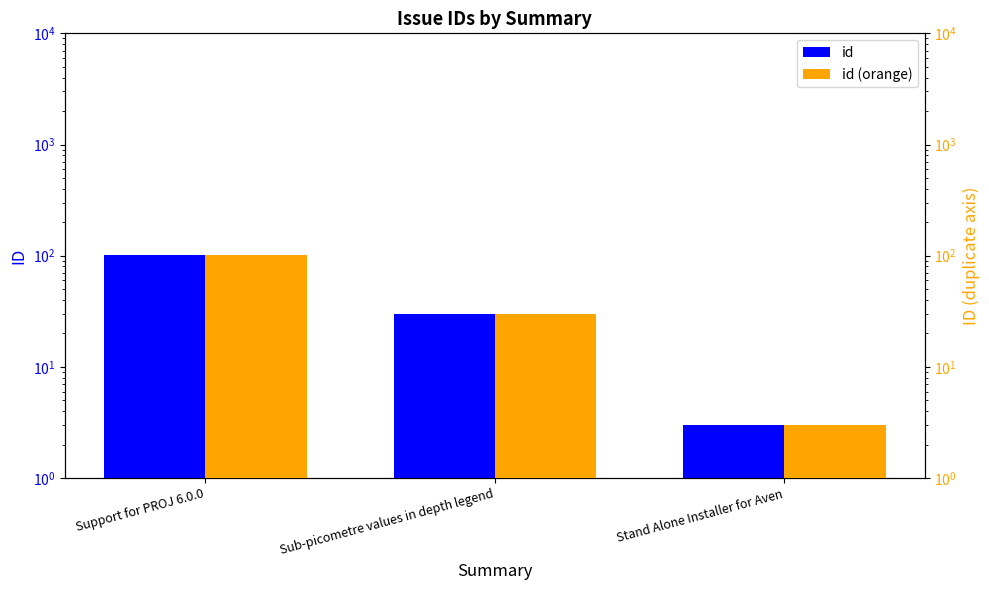

At which label does id first exceed 30?

Support for PROJ 6.0.0